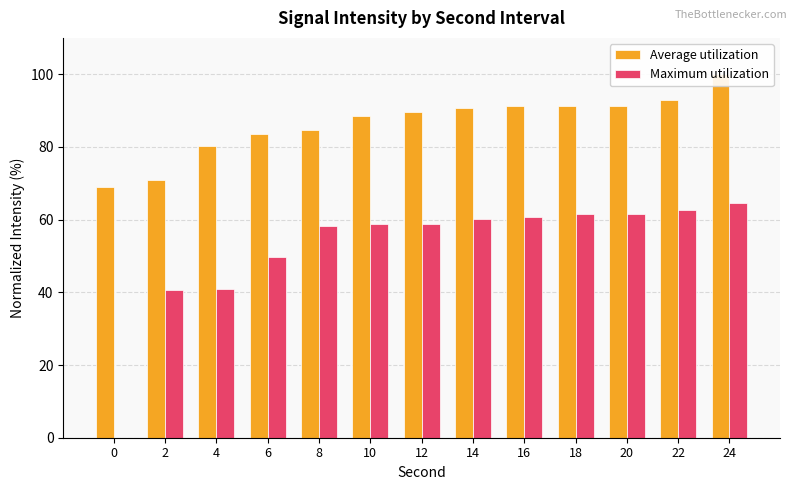

Is it true that Average utilization equals 58.9 at 24?

False